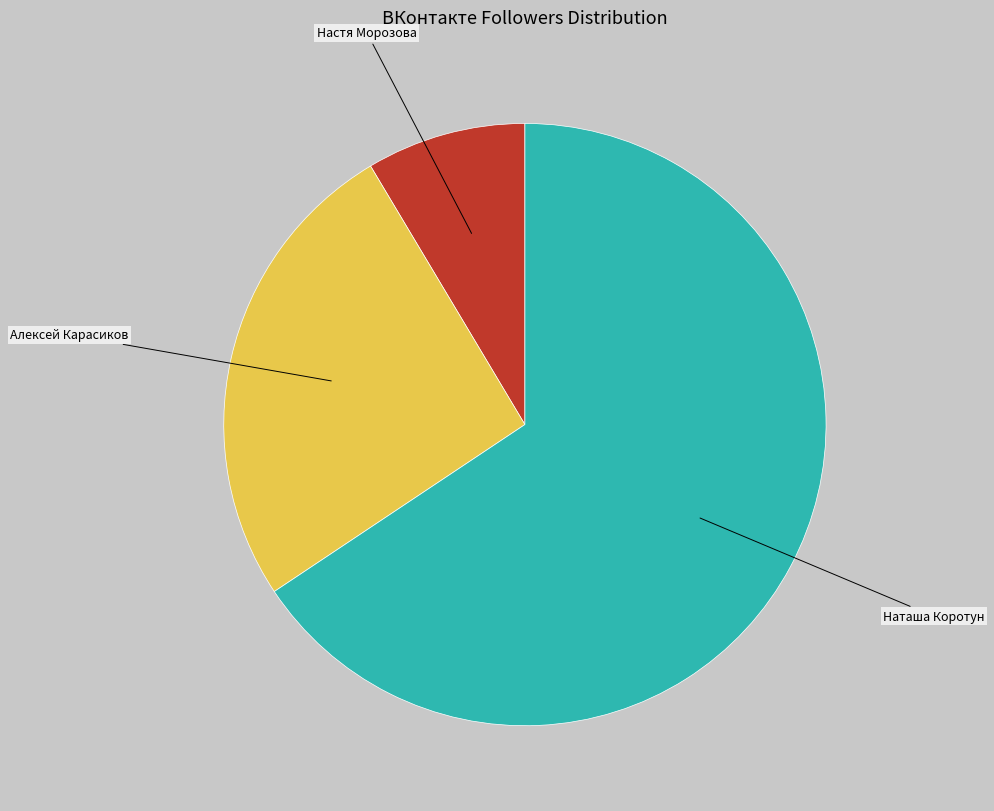

Rank the categories by value from lowest to highest.

Настя Морозова, Алексей Карасиков, Наташа Коротун